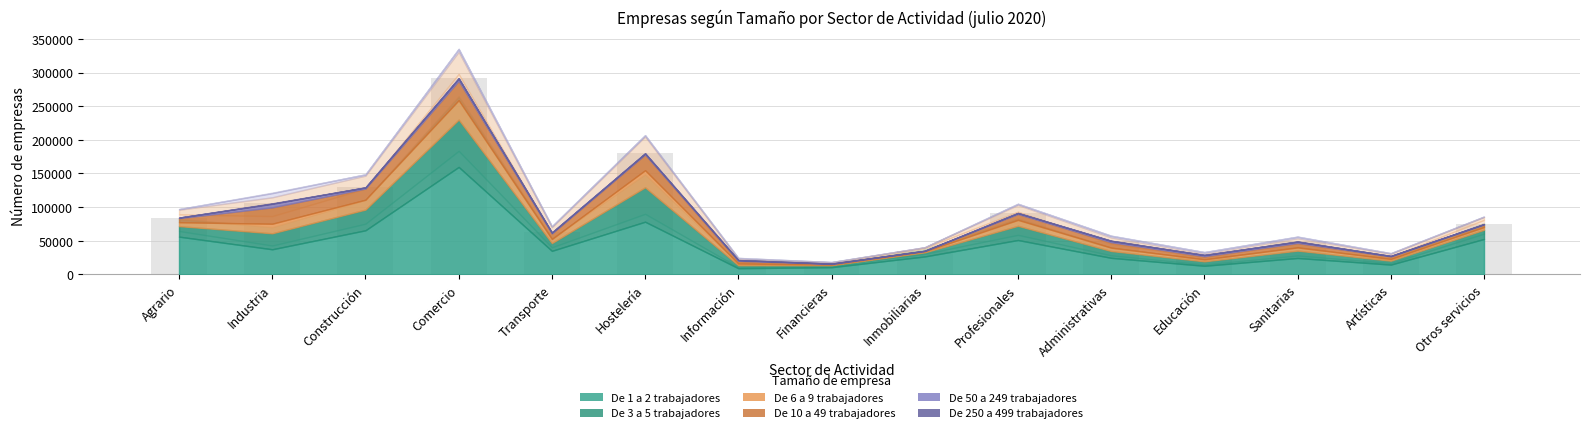

What is the value of the 3rd bar from the left?

129398